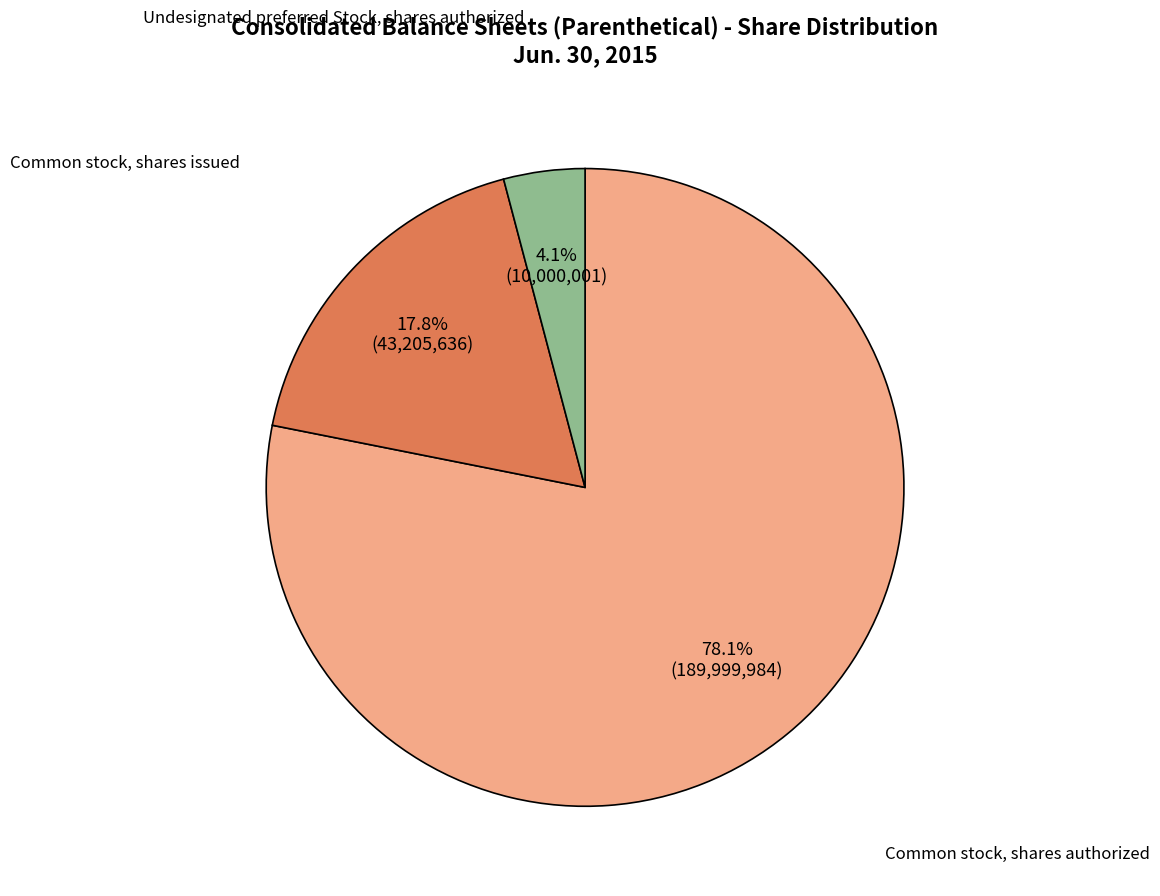

Is there a majority slice in this chart?

Yes